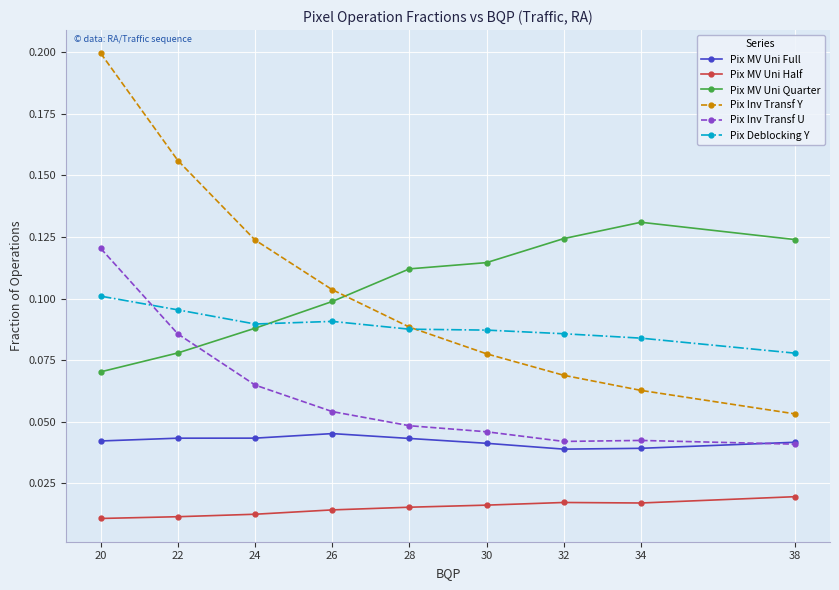

At how many categories does at least one series exceed 0?

9